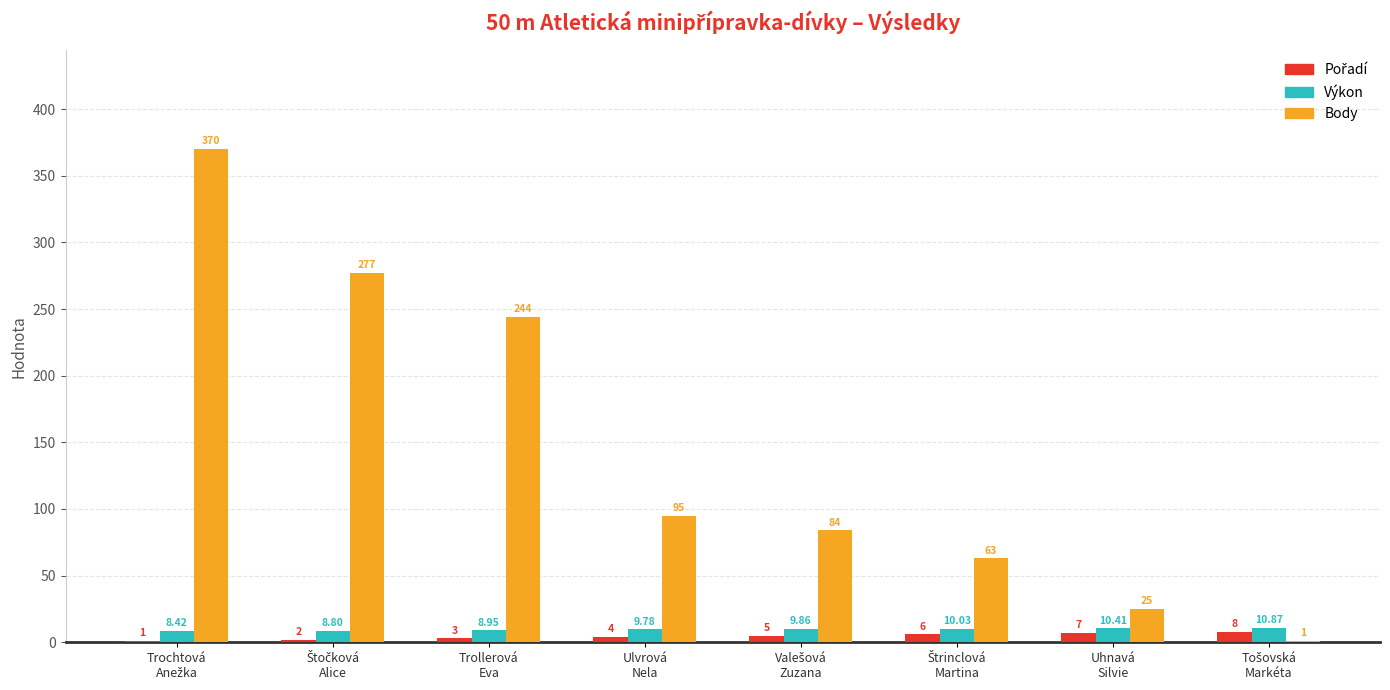

Are the bars grouped side by side (vs. stacked)?

Yes